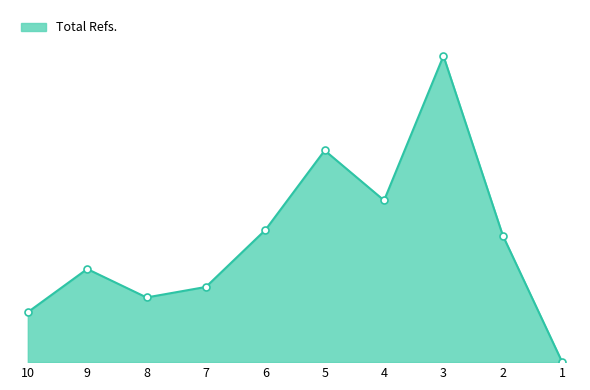

Rank the categories by value from lowest to highest.

1, 10, 8, 7, 9, 2, 6, 4, 5, 3